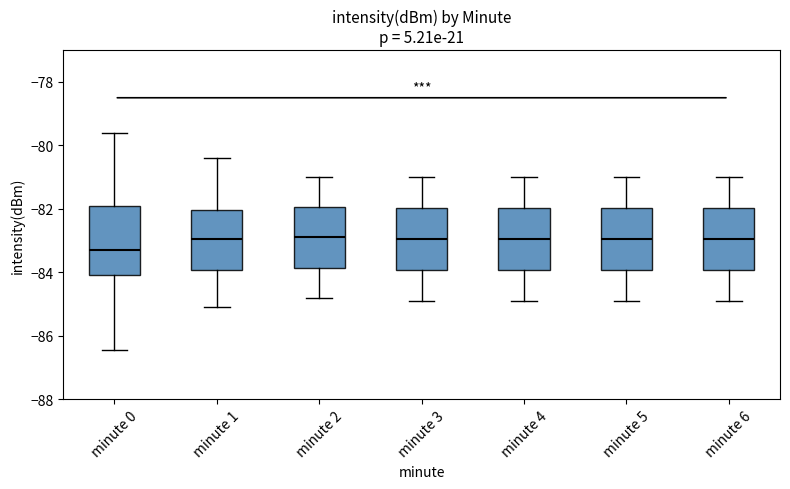

Reading left to right, read every box against the y-axis: the position of its median line, the range the box covers, and the ends of its whiskers. The values are not printed on the chart, so give them approximately, as read against the axis.

minute 0: median -83.2, box -84.0 to -82.0, whiskers -86.4 to -79.6
minute 1: median -83.0, box -84.0 to -82.0, whiskers -85.0 to -80.4
minute 2: median -82.8, box -83.8 to -82.0, whiskers -84.8 to -81.0
minute 3: median -83.0, box -84.0 to -82.0, whiskers -84.8 to -81.0
minute 4: median -83.0, box -84.0 to -82.0, whiskers -84.8 to -81.0
minute 5: median -83.0, box -84.0 to -82.0, whiskers -84.8 to -81.0
minute 6: median -83.0, box -84.0 to -82.0, whiskers -84.8 to -81.0